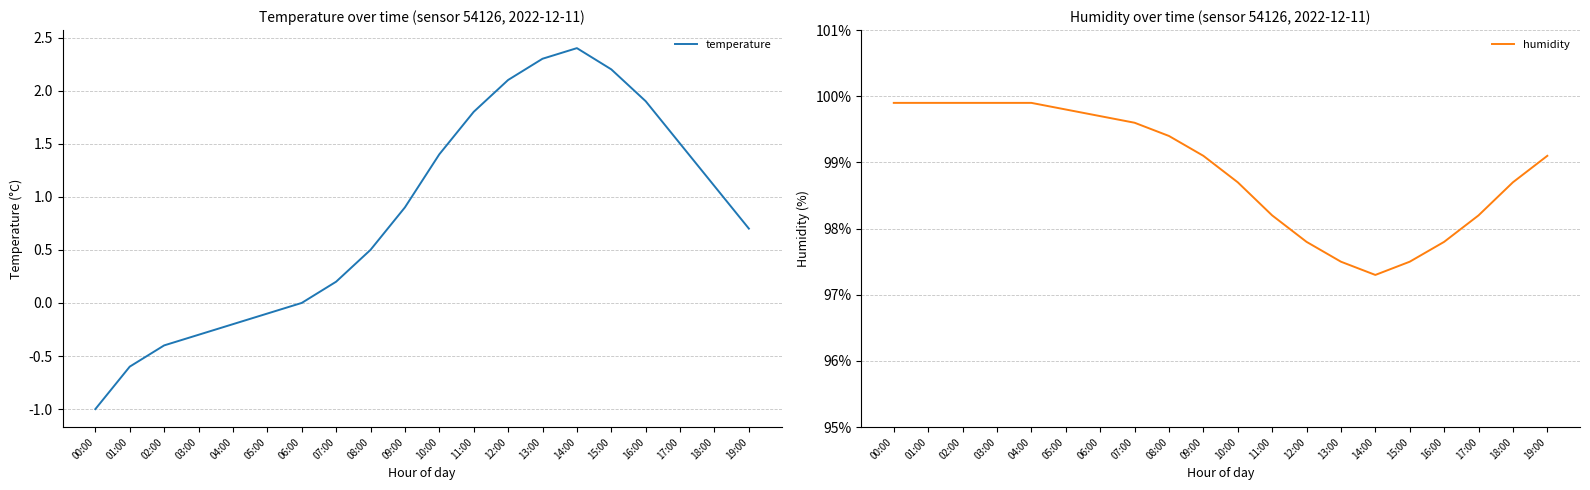

What is the sum of all humidity values?

1977.9